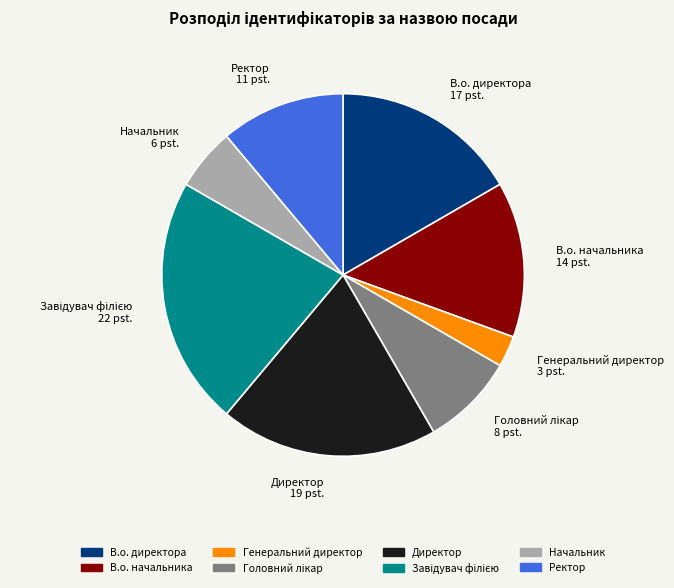

Is there any slice that represents more than half of the pie?

No